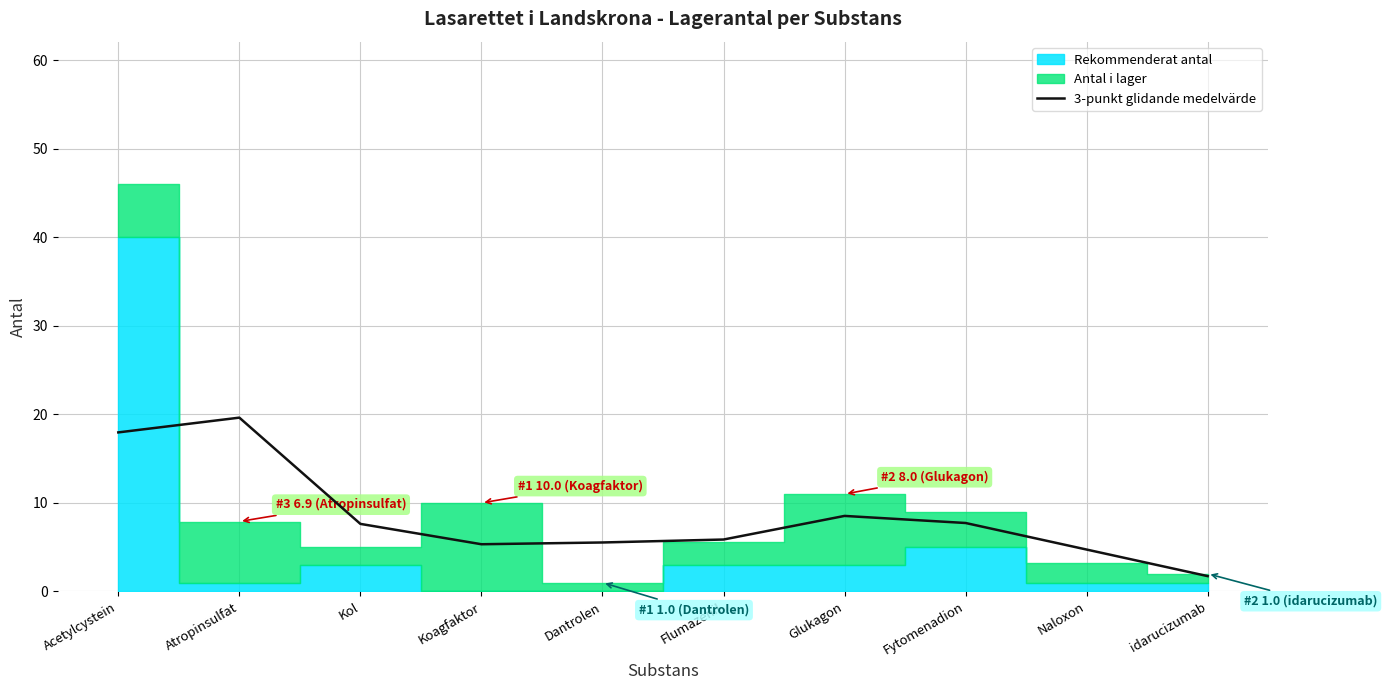

Count the number of values greater than 7.

5